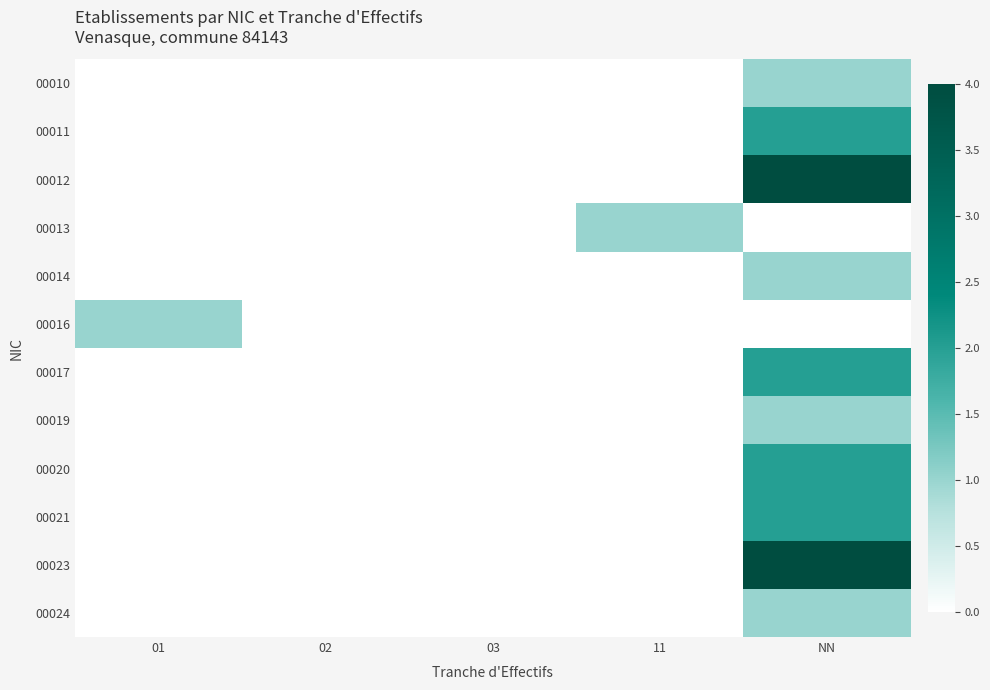

What is the maximum value shown in the chart?

4